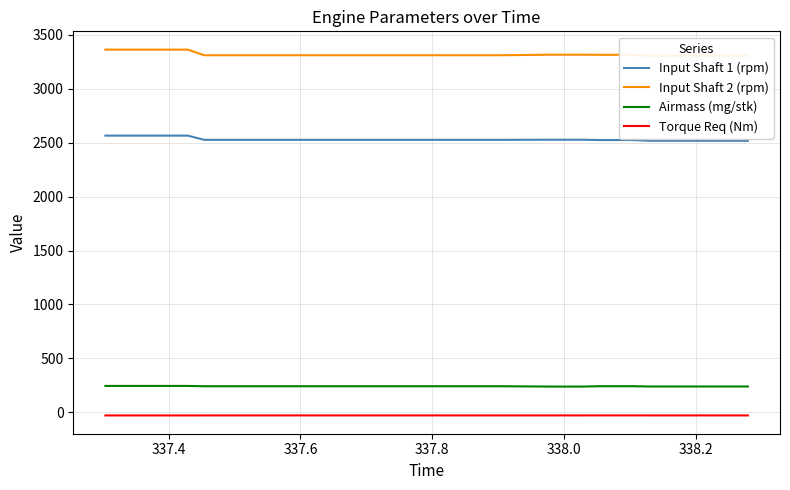

What is the value of the Input Shaft 1 (rpm) point at the 29th from the left?

2524.0